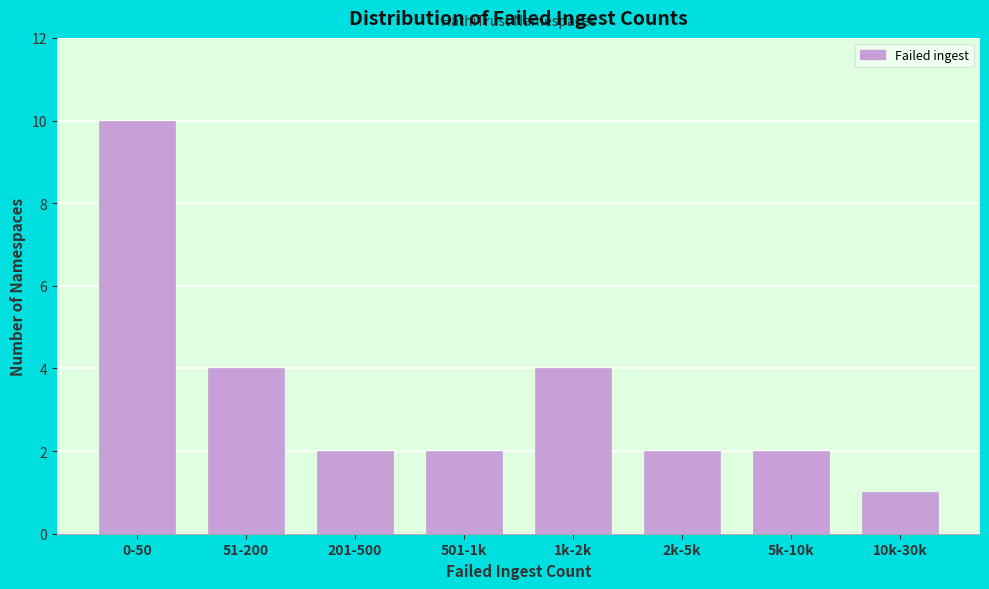

Reading left to right, transcribe all the data shown in this chart.

10	4	2	2	4	2	2	1